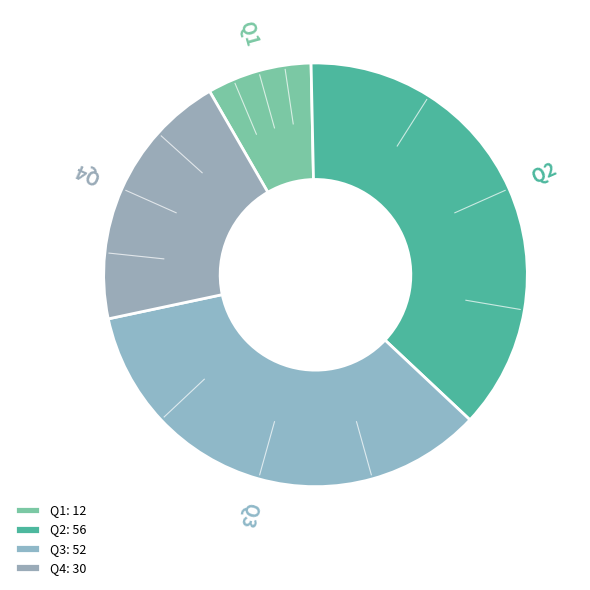

Is the sum of Q1 and Q4 greater than half?

No